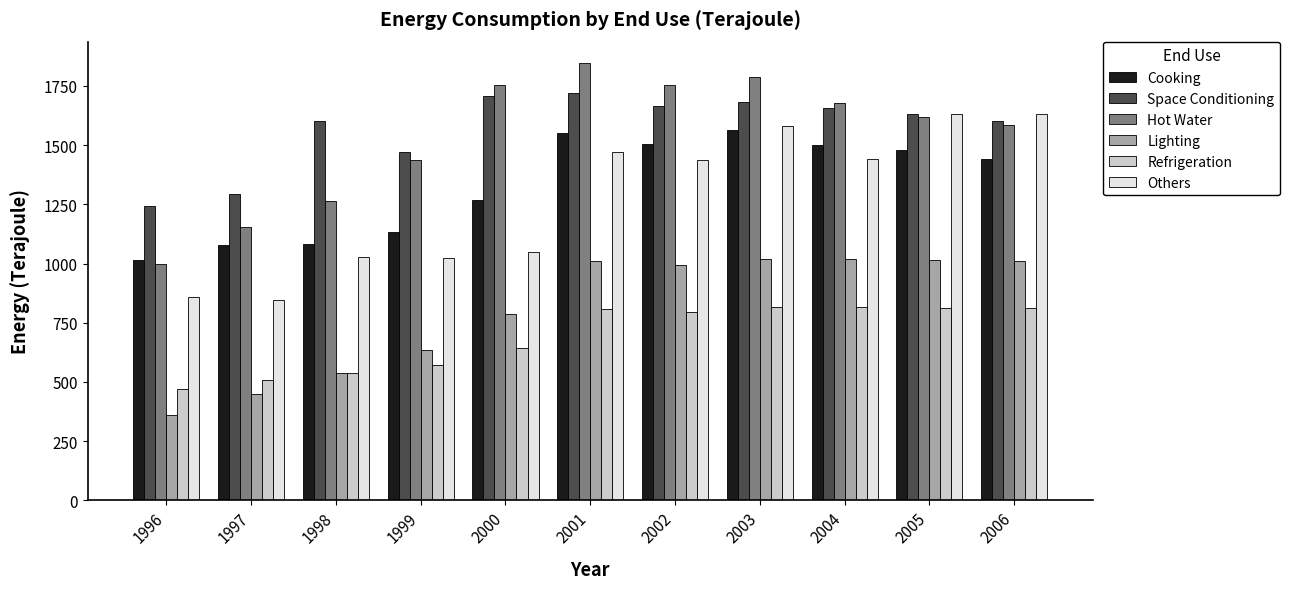

Rank the series by their maximum value, from lowest to highest.

Refrigeration, Lighting, Cooking, Others, Space Conditioning, Hot Water